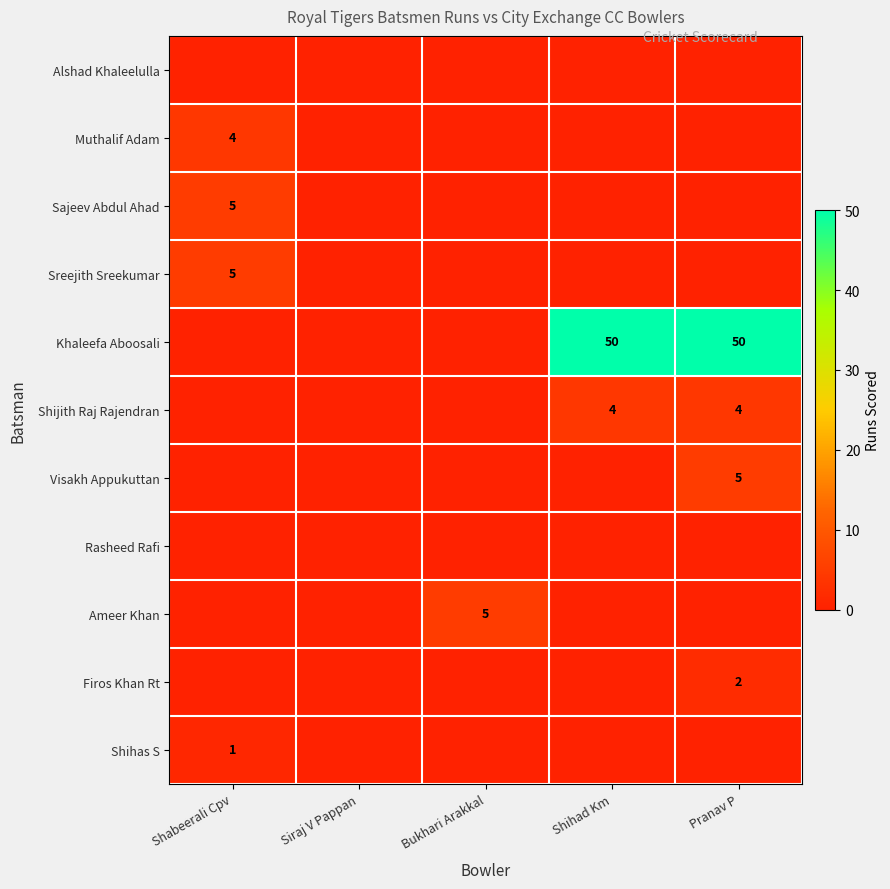

What is the spread (max minus min) of values at Shabeerali Cpv?

5